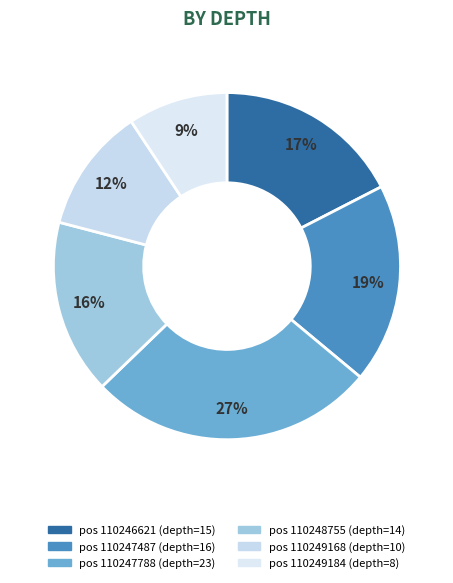

Which category has the biggest portion of the pie?

110247788